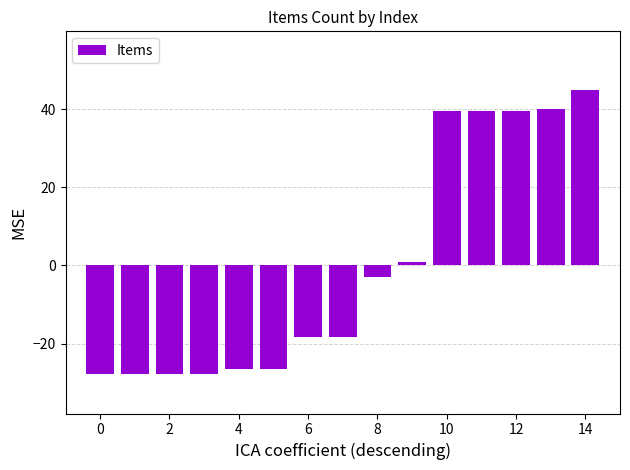

What is the smallest value displayed?

-27.9